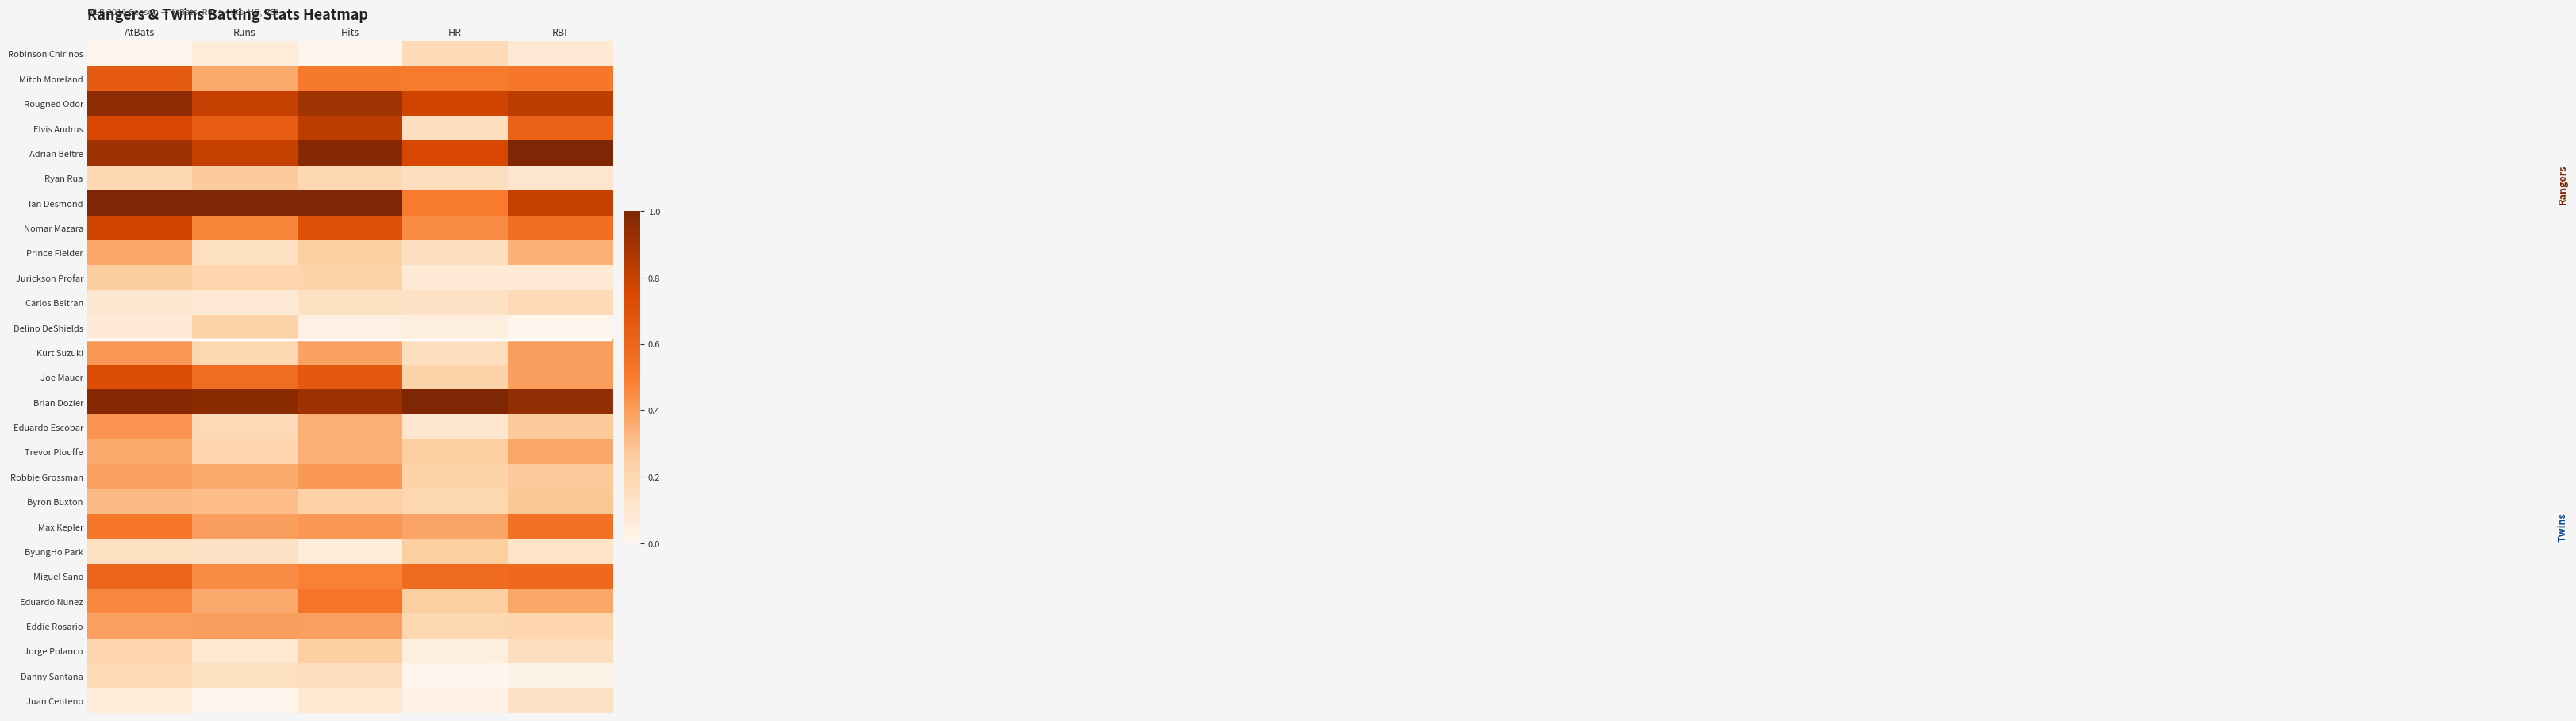

Reading left to right, transcribe all the data shown in this chart.

Robinson Chirinos: AtBats=0.0	Runs=0.1	Hits=0.0	HR=0.2	RBI=0.1
Mitch Moreland: AtBats=0.7	Runs=0.4	Hits=0.5	HR=0.5	RBI=0.5
Rougned Odor: AtBats=1.0	Runs=0.8	Hits=0.9	HR=0.8	RBI=0.8
Elvis Andrus: AtBats=0.8	Runs=0.6	Hits=0.8	HR=0.1	RBI=0.6
Adrian Beltre: AtBats=0.9	Runs=0.8	Hits=1.0	HR=0.8	RBI=1.0
Ryan Rua: AtBats=0.2	Runs=0.3	Hits=0.2	HR=0.1	RBI=0.1
Ian Desmond: AtBats=1.0	Runs=1.0	Hits=1.0	HR=0.5	RBI=0.8
Nomar Mazara: AtBats=0.8	Runs=0.5	Hits=0.7	HR=0.5	RBI=0.6
Prince Fielder: AtBats=0.4	Runs=0.1	Hits=0.2	HR=0.1	RBI=0.3
Jurickson Profar: AtBats=0.3	Runs=0.2	Hits=0.2	HR=0.1	RBI=0.1
Carlos Beltran: AtBats=0.1	Runs=0.1	Hits=0.1	HR=0.1	RBI=0.2
Delino DeShields: AtBats=0.1	Runs=0.2	Hits=0.0	HR=0.1	RBI=0.0
Kurt Suzuki: AtBats=0.4	Runs=0.2	Hits=0.4	HR=0.1	RBI=0.4
Joe Mauer: AtBats=0.7	Runs=0.6	Hits=0.7	HR=0.2	RBI=0.4
Brian Dozier: AtBats=1.0	Runs=1.0	Hits=0.9	HR=1.0	RBI=0.9
Eduardo Escobar: AtBats=0.4	Runs=0.2	Hits=0.3	HR=0.1	RBI=0.3
Trevor Plouffe: AtBats=0.4	Runs=0.2	Hits=0.3	HR=0.2	RBI=0.4
Robbie Grossman: AtBats=0.4	Runs=0.4	Hits=0.4	HR=0.2	RBI=0.3
Byron Buxton: AtBats=0.3	Runs=0.3	Hits=0.2	HR=0.2	RBI=0.3
Max Kepler: AtBats=0.5	Runs=0.4	Hits=0.4	HR=0.4	RBI=0.5
ByungHo Park: AtBats=0.1	Runs=0.1	Hits=0.1	HR=0.2	RBI=0.1
Miguel Sano: AtBats=0.6	Runs=0.5	Hits=0.5	HR=0.6	RBI=0.6
Eduardo Nunez: AtBats=0.5	Runs=0.4	Hits=0.5	HR=0.2	RBI=0.4
Eddie Rosario: AtBats=0.4	Runs=0.4	Hits=0.4	HR=0.2	RBI=0.2
Jorge Polanco: AtBats=0.2	Runs=0.1	Hits=0.2	HR=0.1	RBI=0.2
Danny Santana: AtBats=0.2	Runs=0.1	Hits=0.2	HR=0.0	RBI=0.0
Juan Centeno: AtBats=0.1	Runs=0.0	Hits=0.1	HR=0.0	RBI=0.1